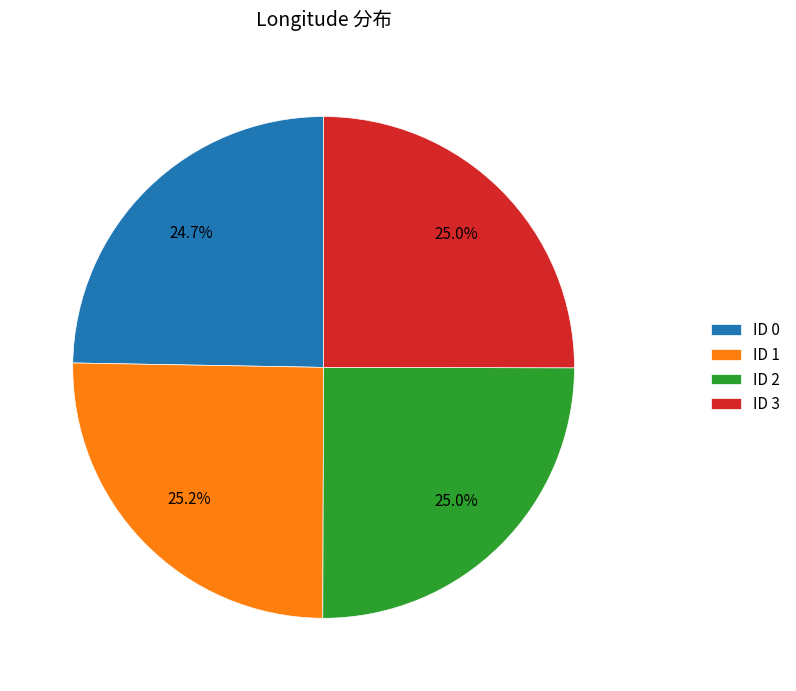

Does any single category account for the majority?

No